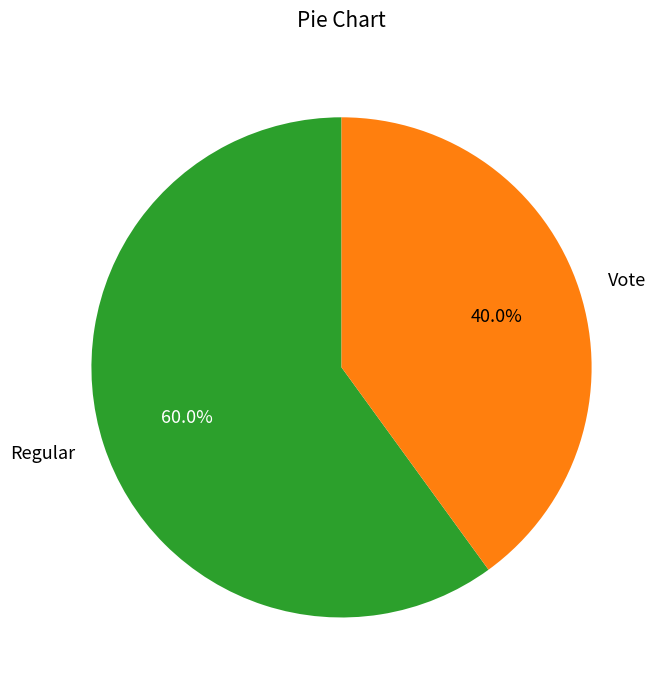

Combined, what portion of the pie is Regular and Vote?

100.0%